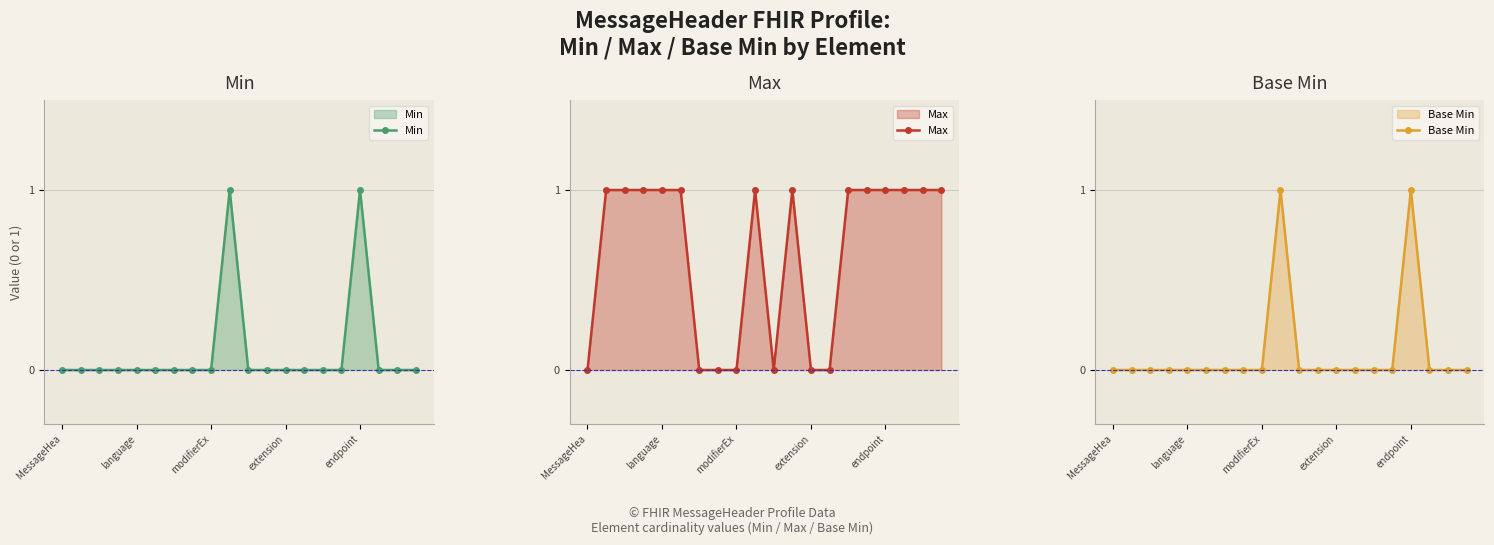

Which series has the largest range (max minus min)?

Min